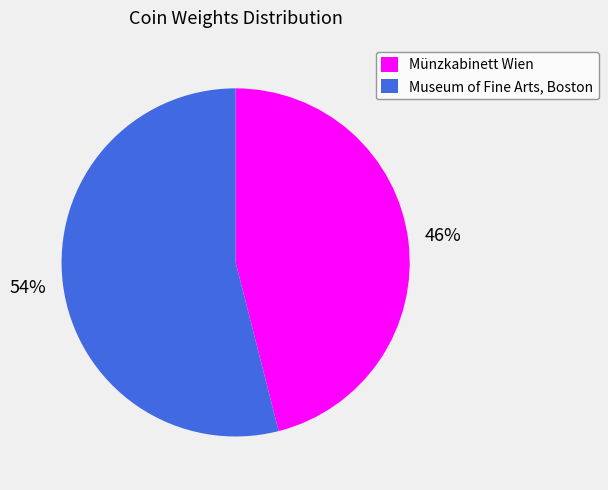

Which slice is the largest?

Museum of Fine Arts, Boston